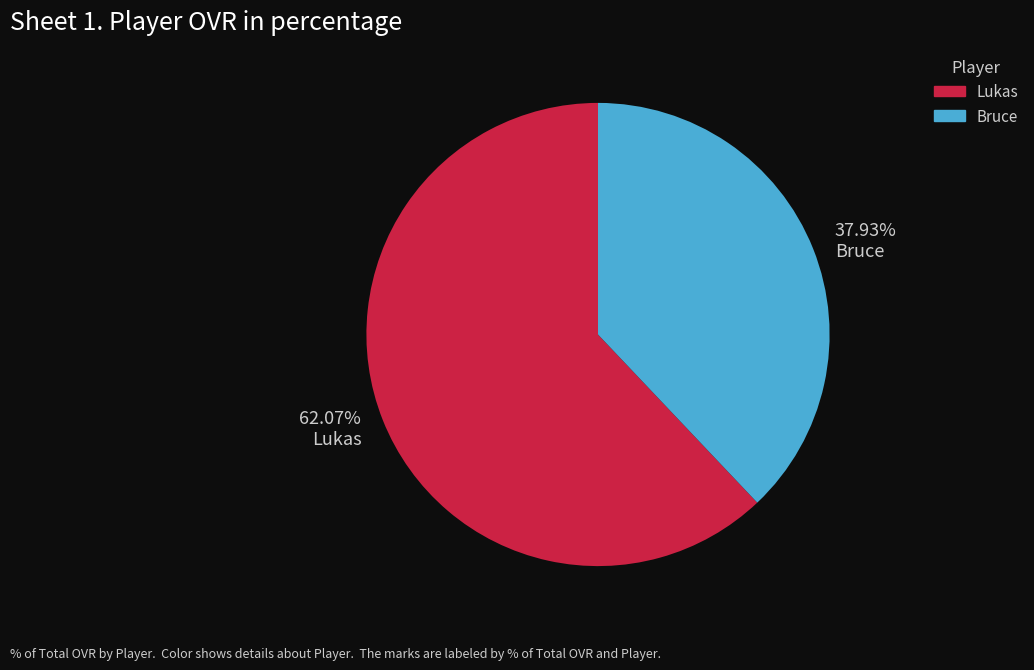

How much of the chart is everything except Lukas?

37.9%